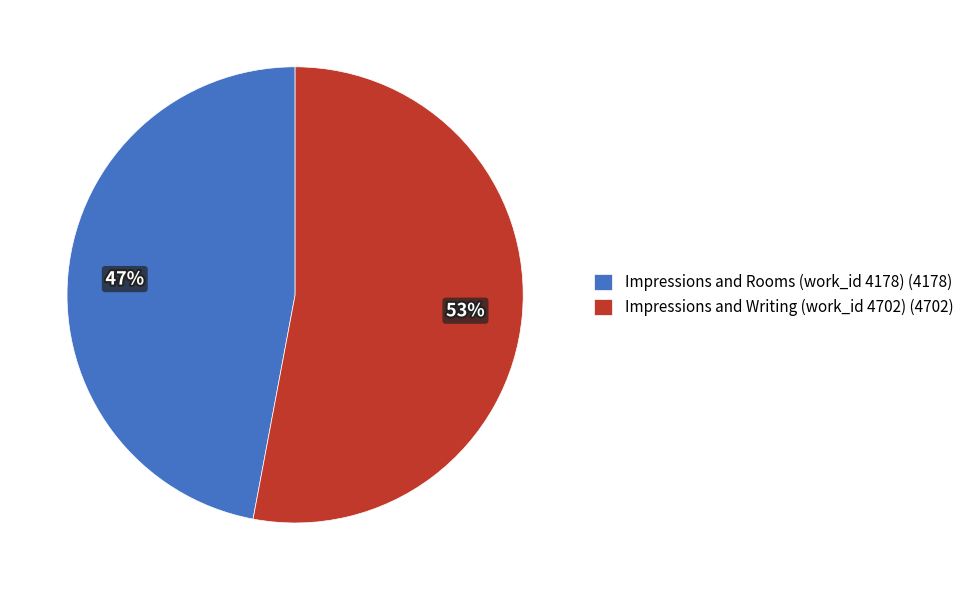

Which slice is the largest?

Impressions and Writing (work_id 4702)